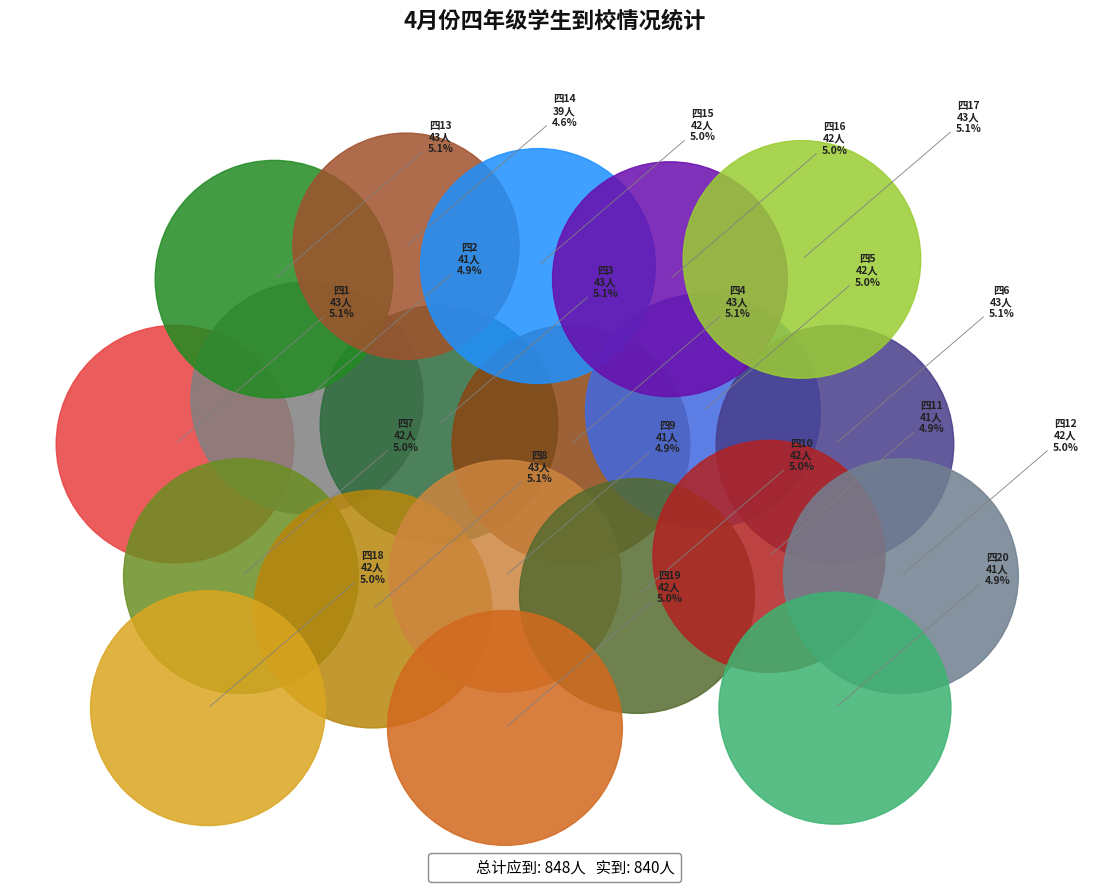

What portion of the pie excludes 四20?

95.1%